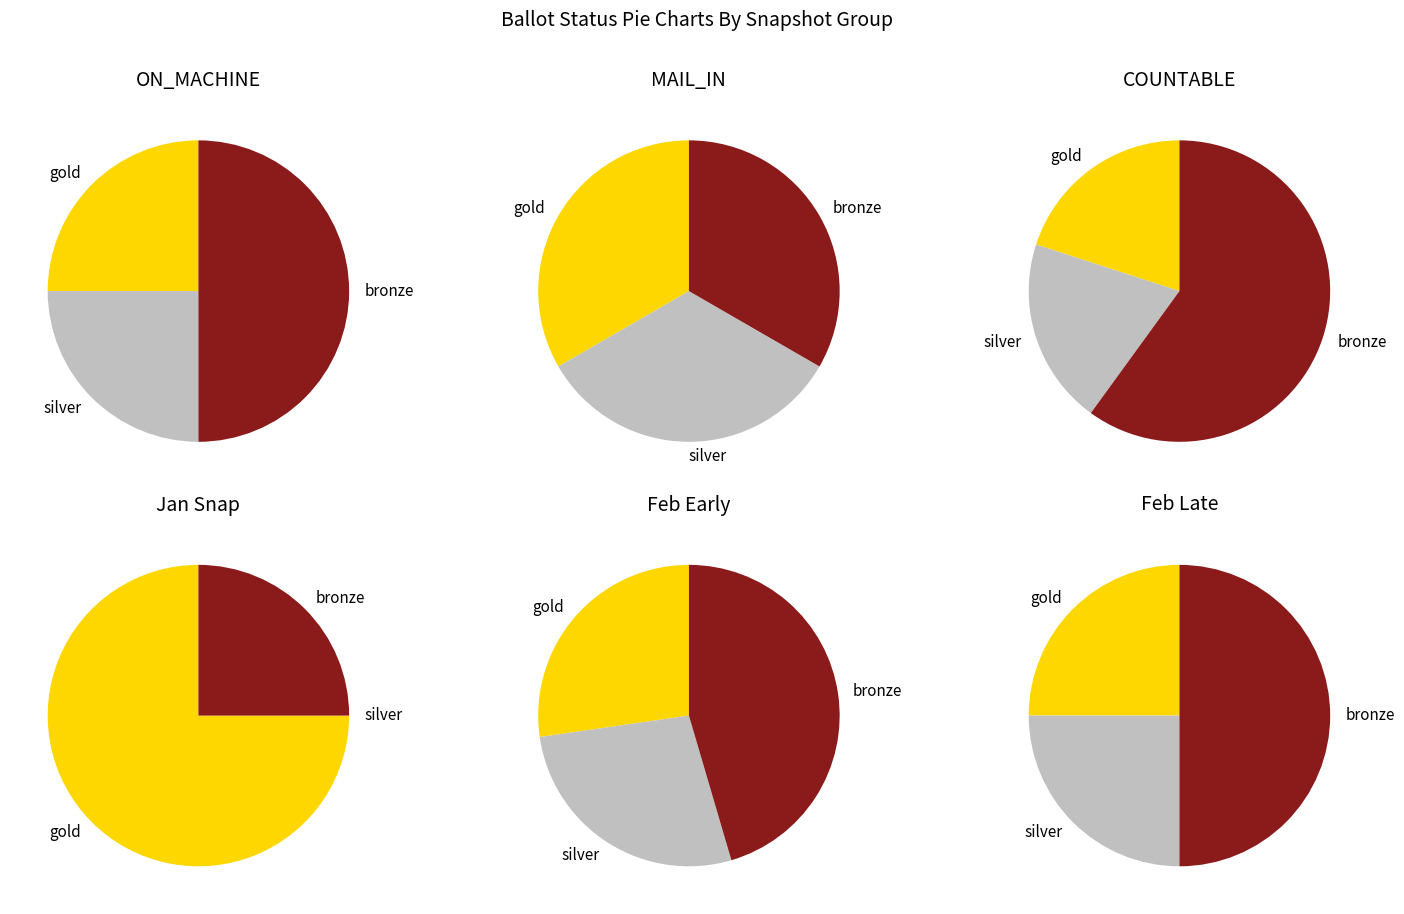

Does ON_MACHINE account for over 50% of the chart?

No